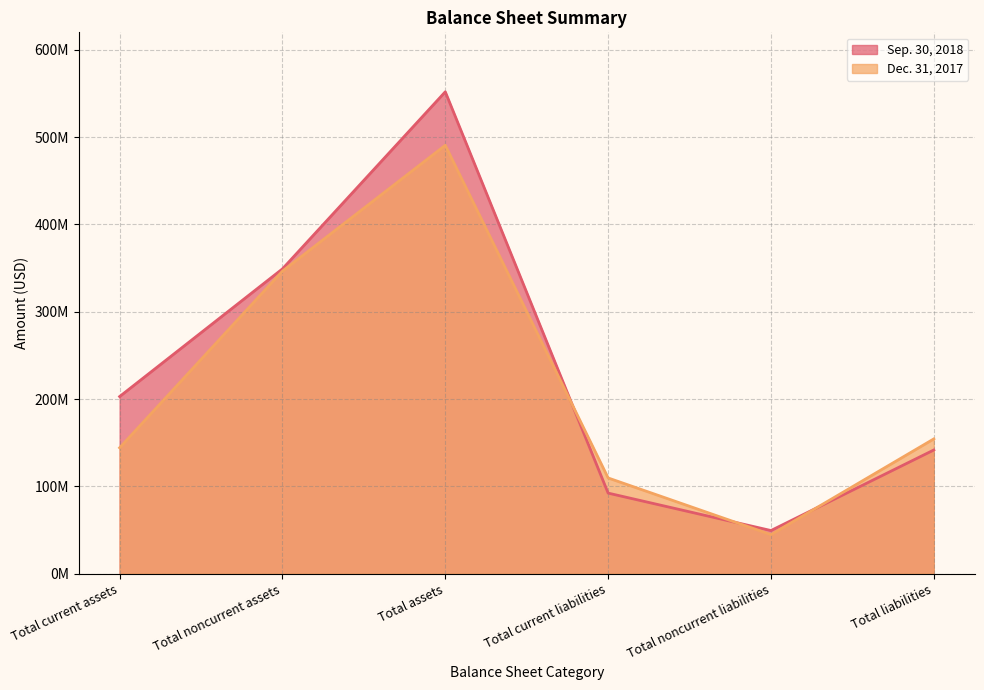

What is the difference between the highest and lowest values at Total liabilities?

12697680